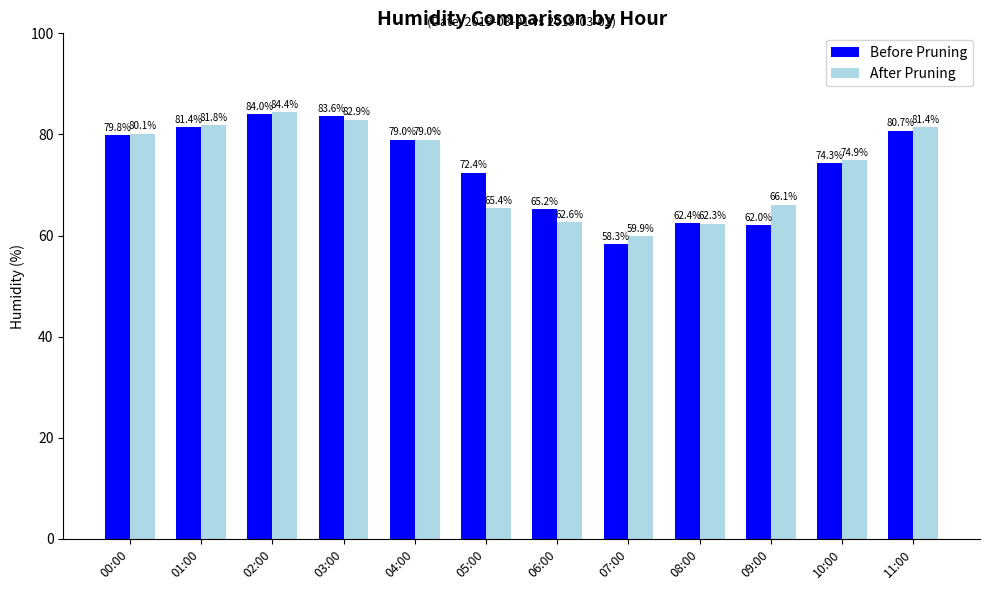

What is the highest value of the Before Pruning series?

84.0